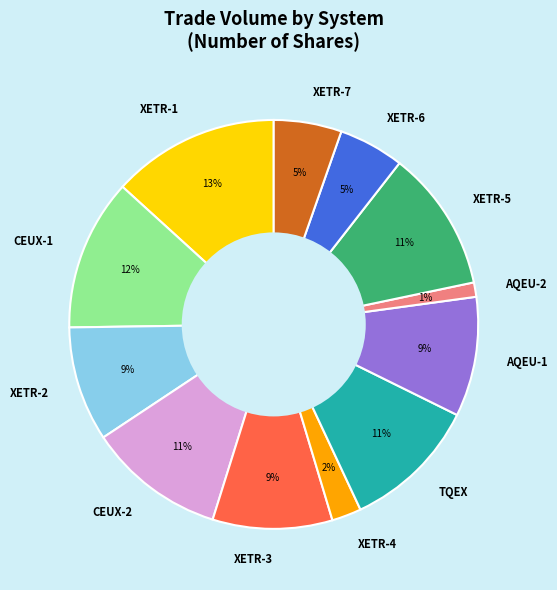

True or false: CEUX-2 accounts for 11% of the total.

True